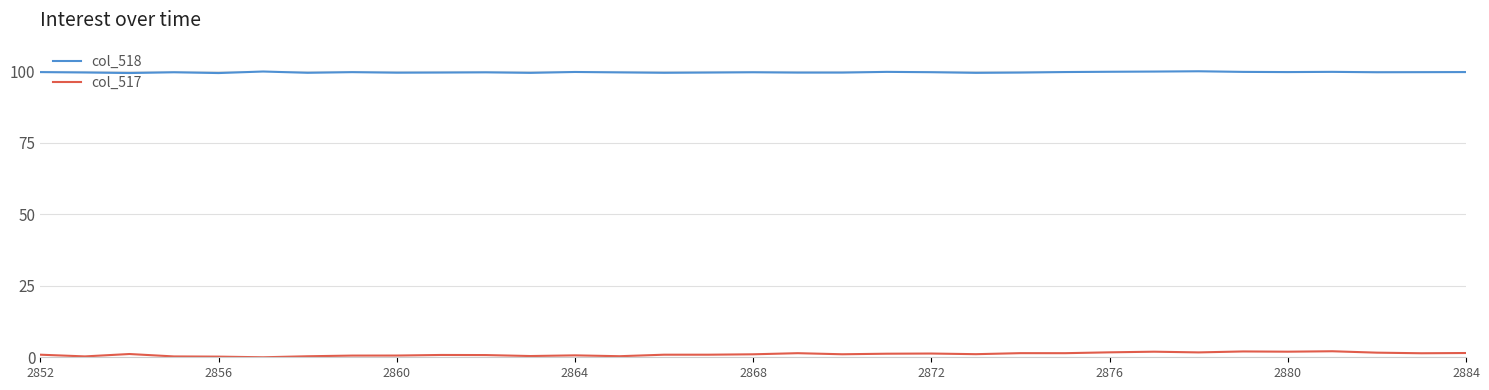

True or false: col_517 and col_518 cross at least once.

False